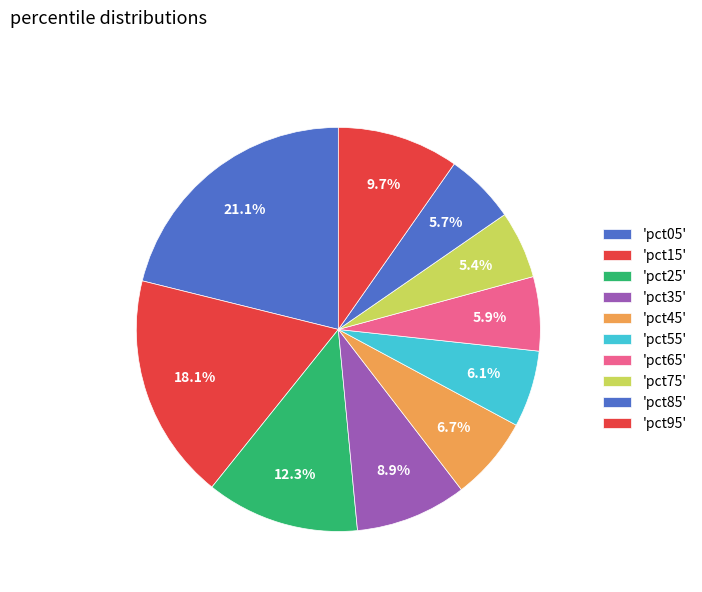

Count the number of slices in the pie.

10